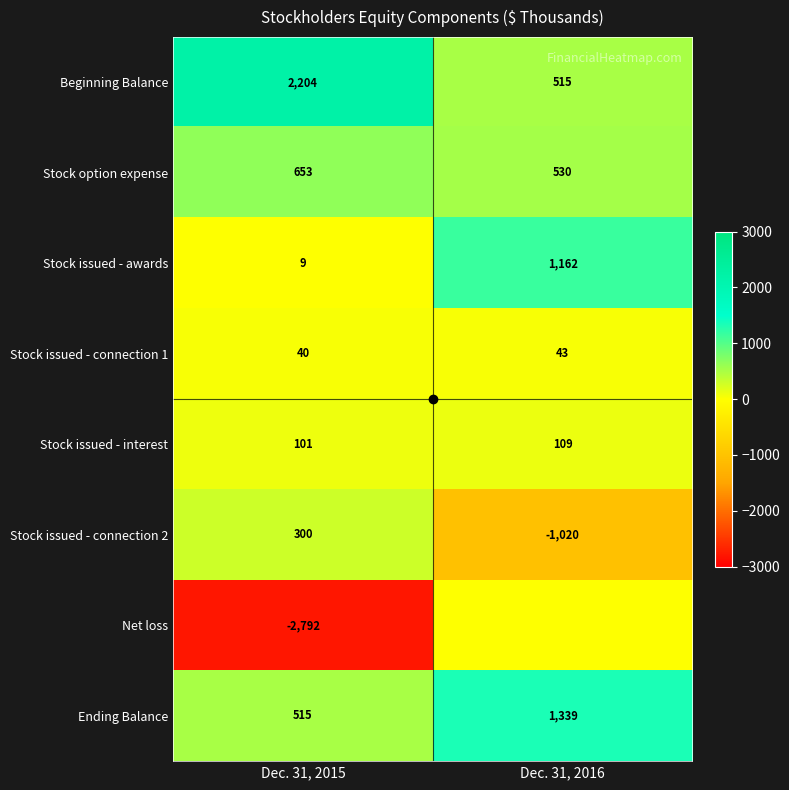

The Stock issued - connection 2 series shows 300 at Dec. 31, 2015. True or false?

True